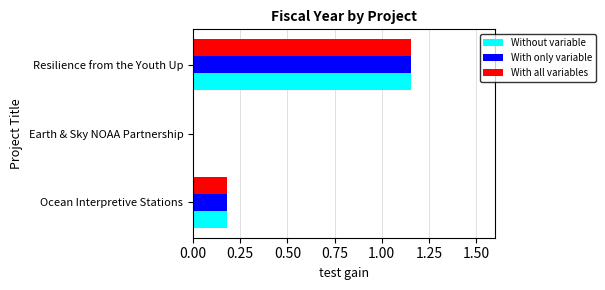

At which label does With only variable reach its peak?

Resilience from the Youth Up